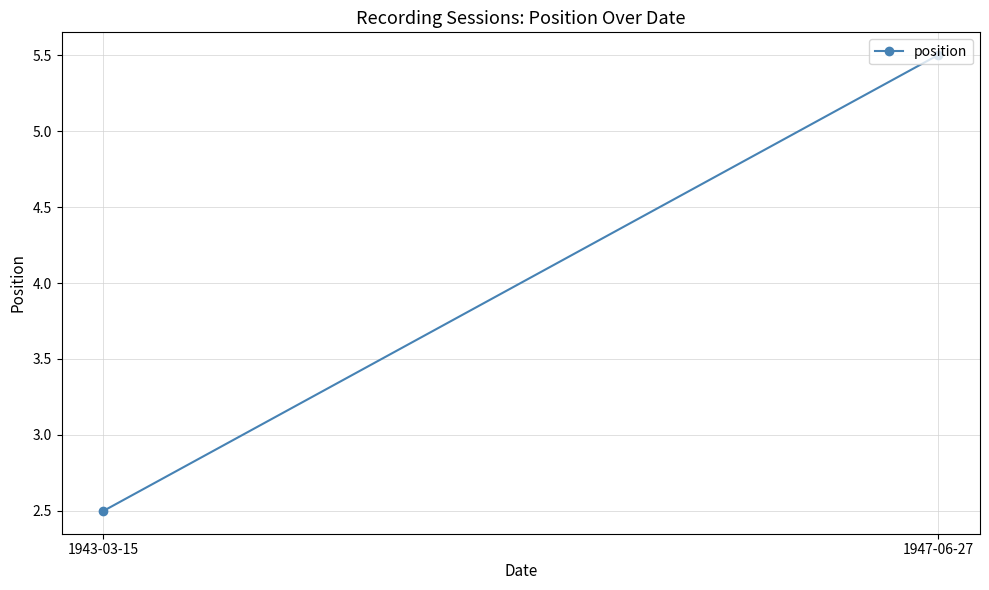

How many series are shown in this chart?

1